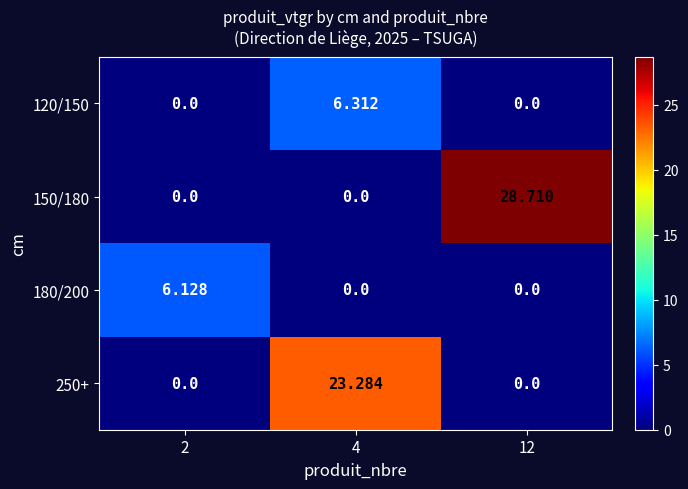

Is the value of 150/180 at 12 greater than the value of 250+ at 4?

Yes